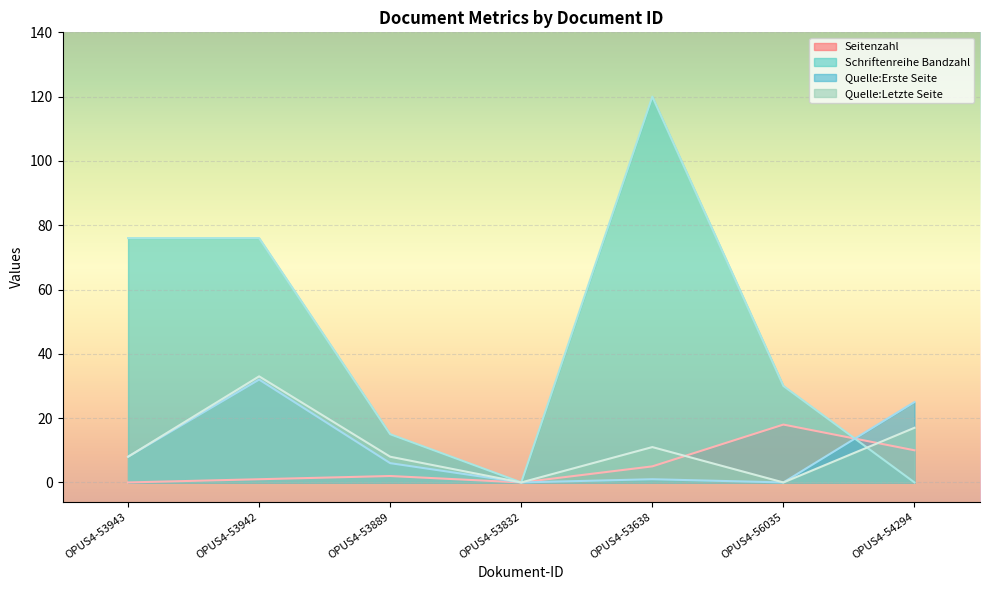

Is the value of Quelle:Letzte Seite at OPUS4-54294 greater than the value of Seitenzahl at OPUS4-53943?

Yes